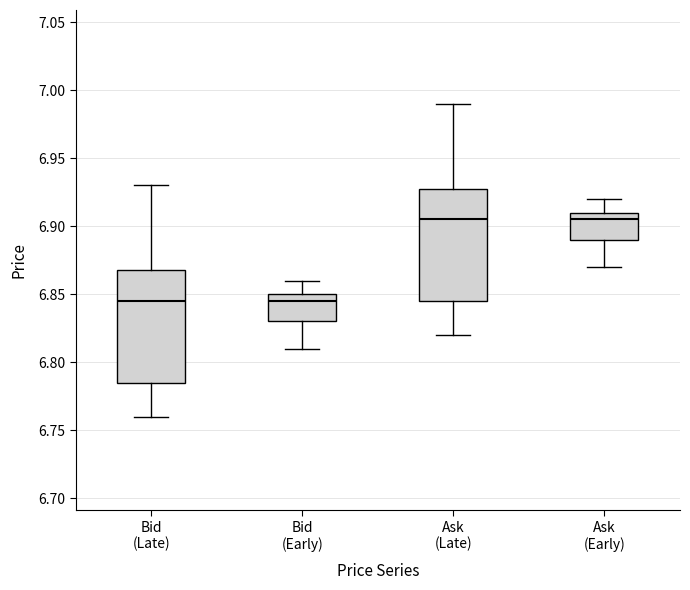

Where does the upper whisker of the box for Bid (Early) end on the y-axis? The values are not printed on the chart, so give them approximately, as read against the axis.

6.860